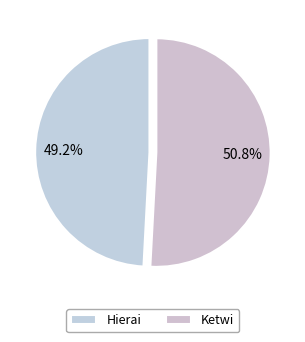

To the nearest percent, what portion does Ketwi represent?

51%